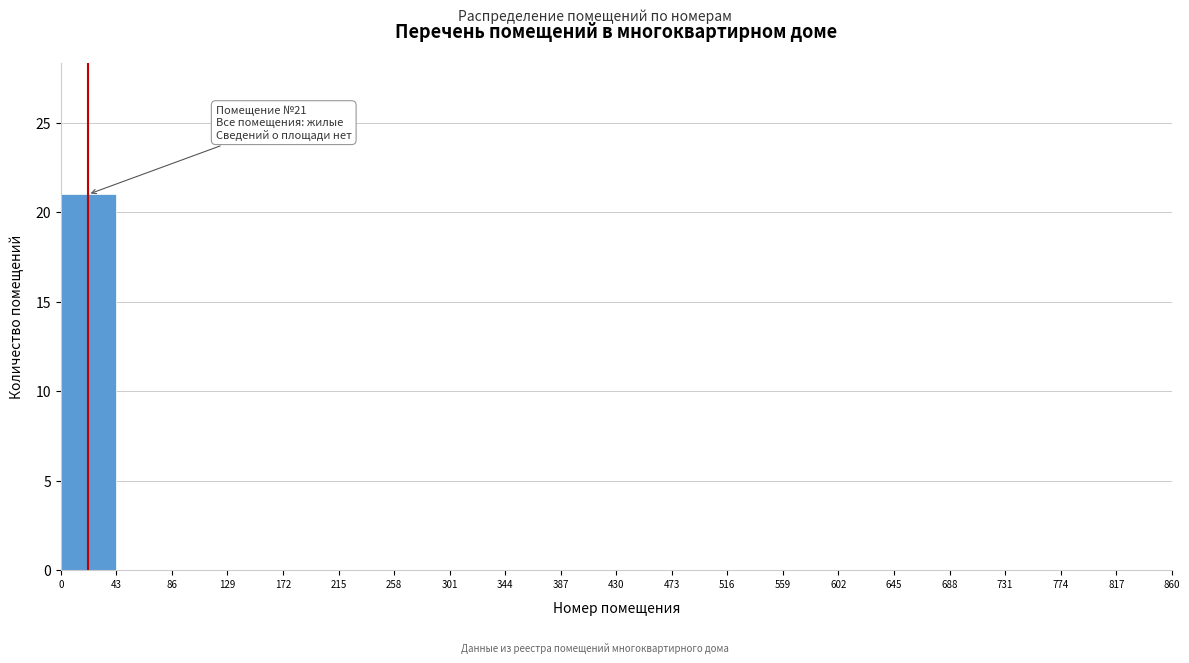

Over which range of the x-axis is the bar tallest?

0 to 43